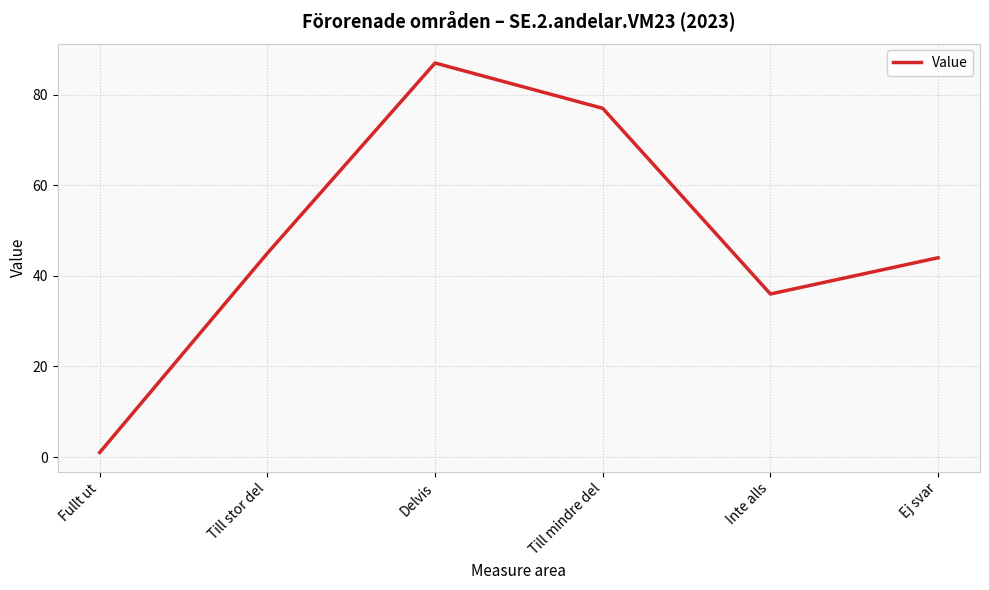

Reading left to right, extract all data points from this chart.

Fullt ut=1	Till stor del=45	Delvis=87	Till mindre del=77	Inte alls=36	Ej svar=44